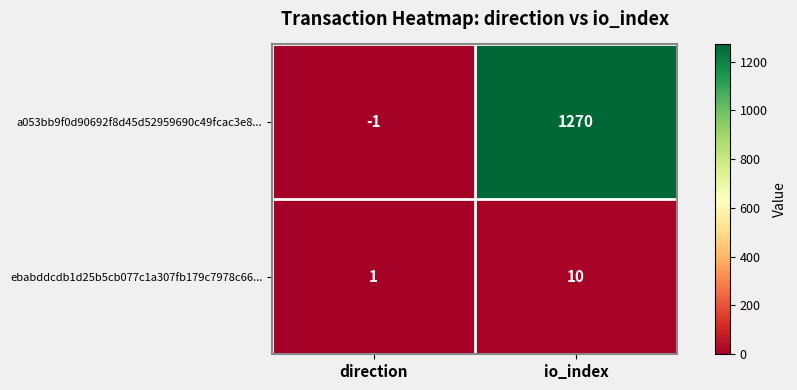

Reading left to right, what are all the values shown in this chart?

a053bb9f0d90692f8d45d52959690c49fcac3e8...: -1	1270
ebabddcdb1d25b5cb077c1a307fb179c7978c66...: 1	10